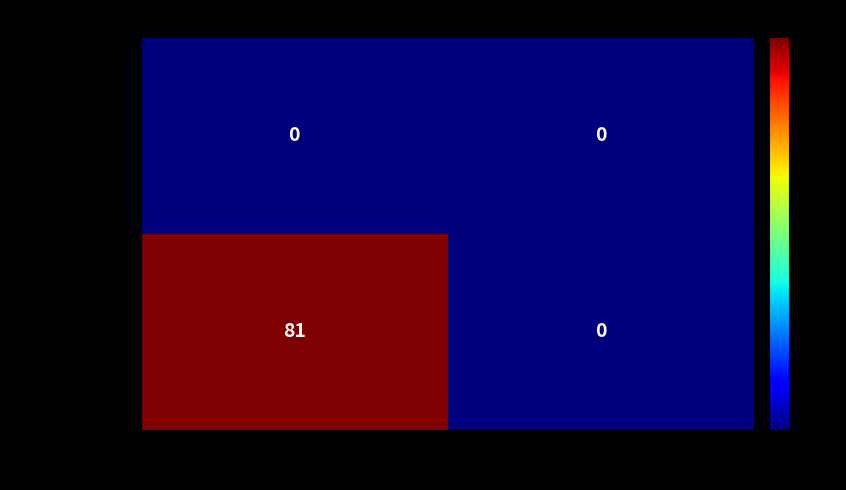

Reading left to right, extract all data points from this chart.

ade6c10db100…: 0	0
6c004ae245c7…: 81	0